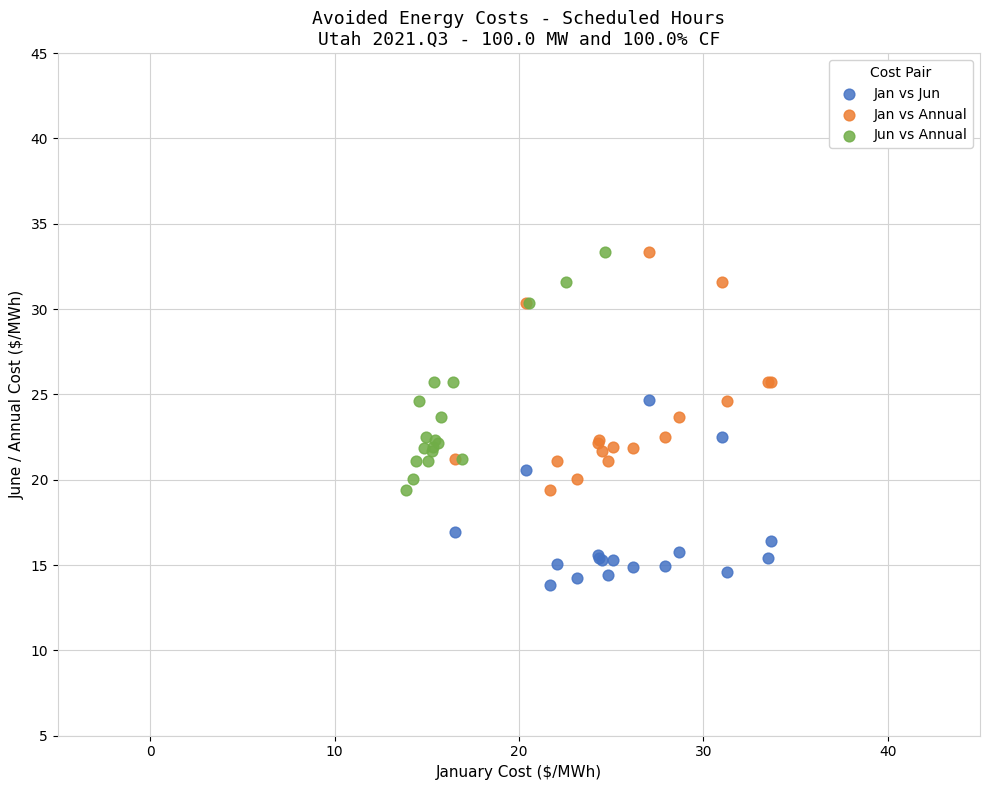

What are all the series names shown in the legend?

Jan vs Jun, Jan vs Annual, Jun vs Annual